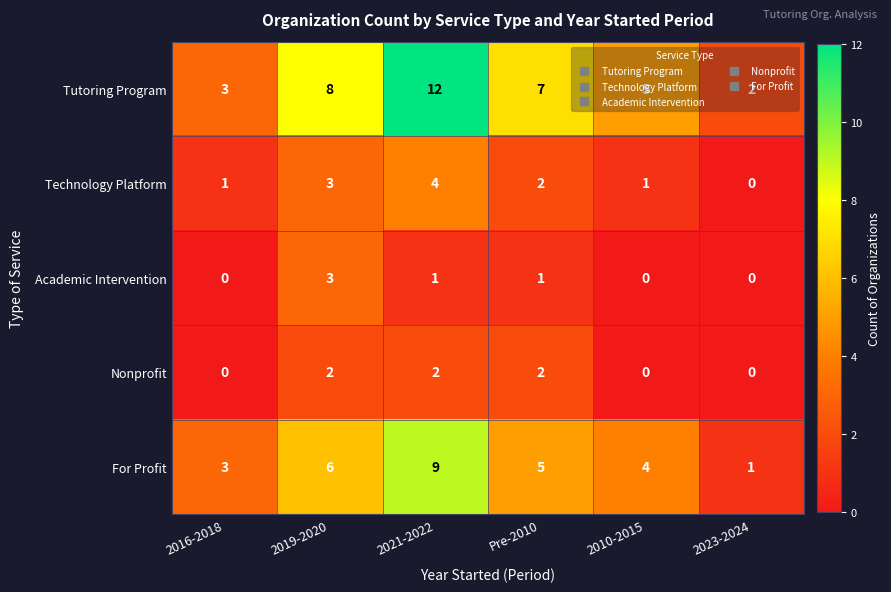

What is the difference between the maximum and minimum values in the Tutoring Program series?

10